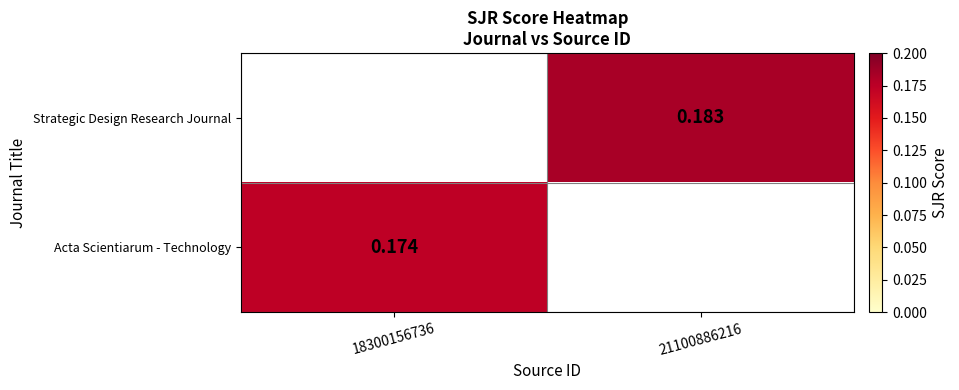

How many data points does each series have?

2